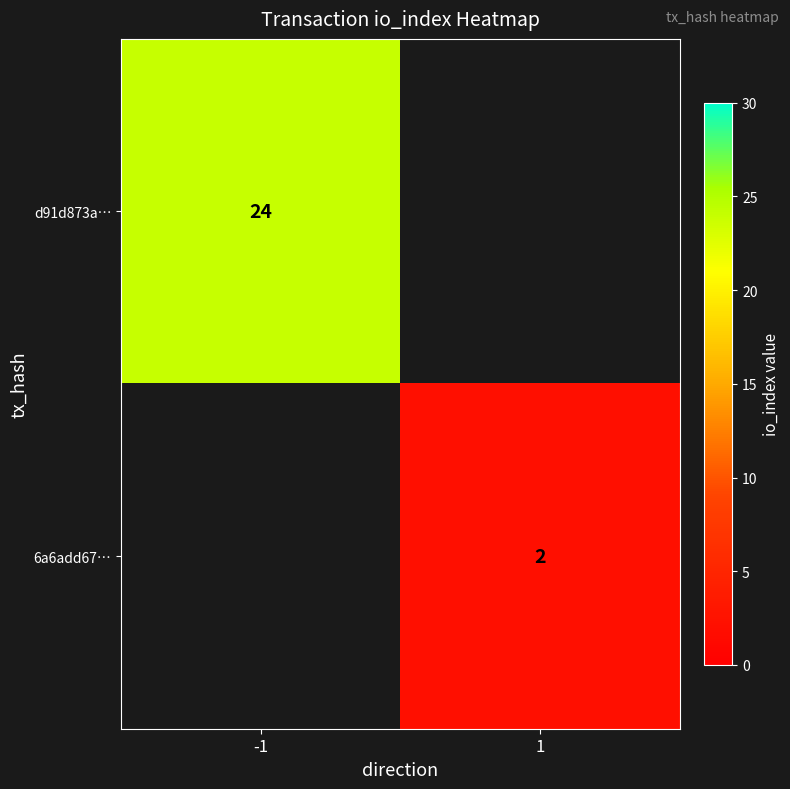

The value of d91d873a… at -1 is 10. True or false?

False